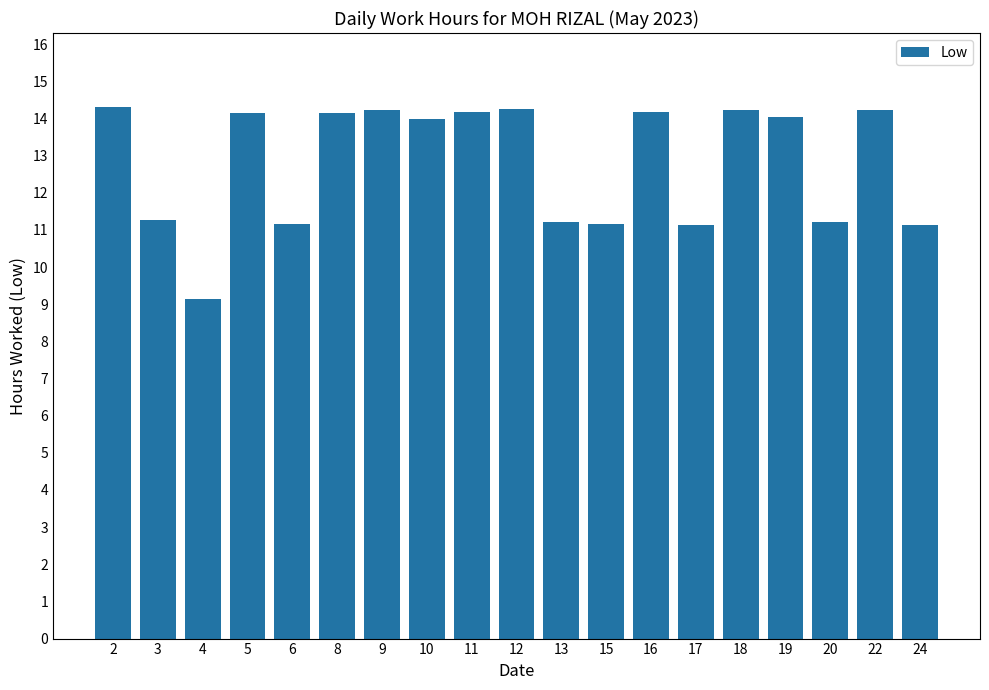

True or false: the data shows 14.2 at 16.

True